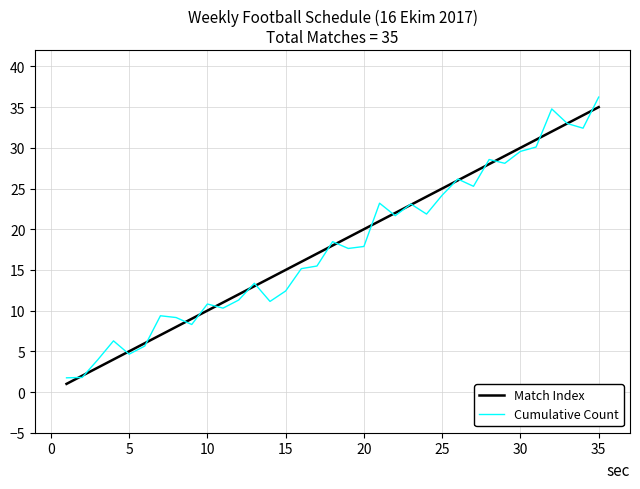

True or false: Cumulative Count and Match Index intersect in this chart.

True